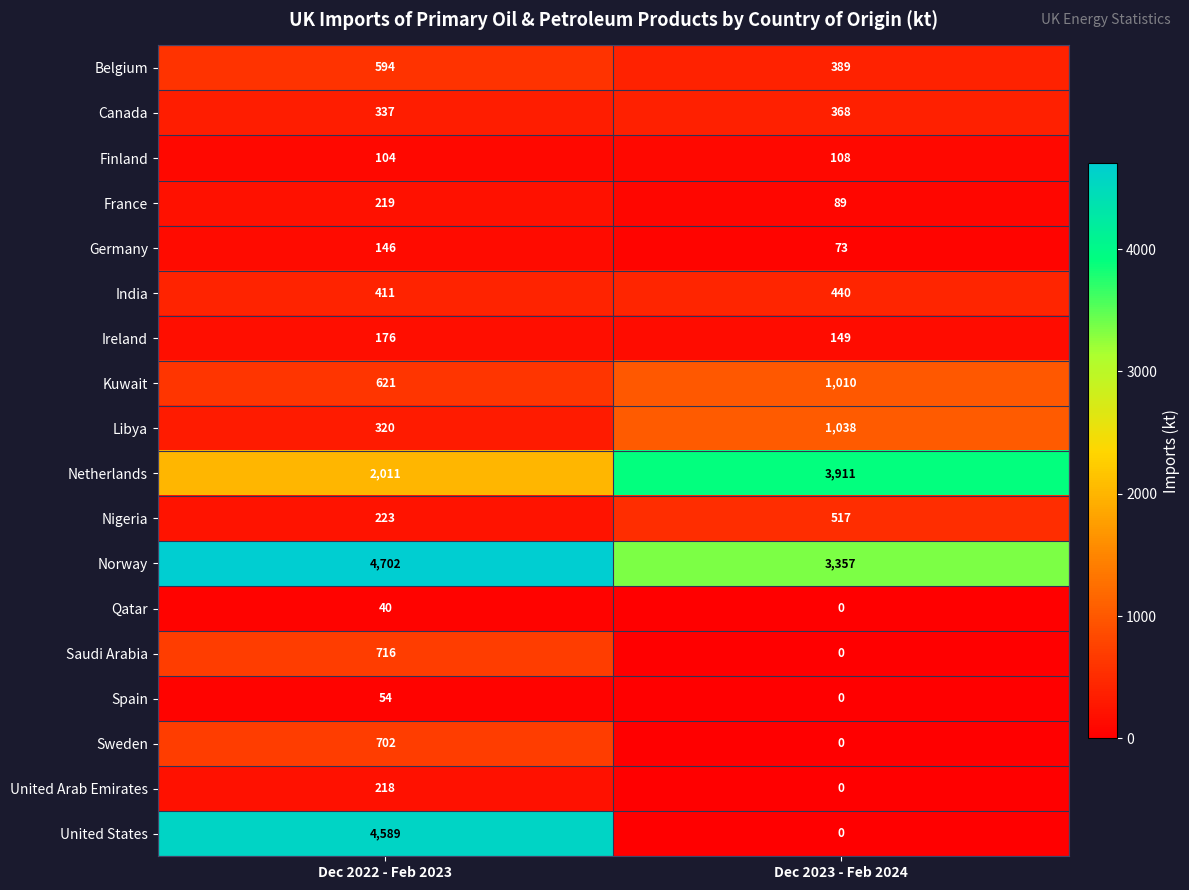

Between Dec 2022 - Feb 2023 and Dec 2023 - Feb 2024, which series saw the biggest shift?

United States